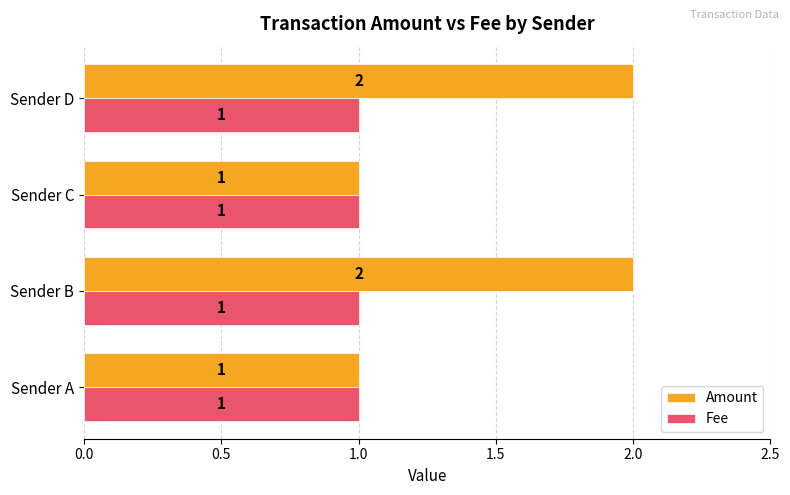

Which series has the largest total across all categories?

Amount